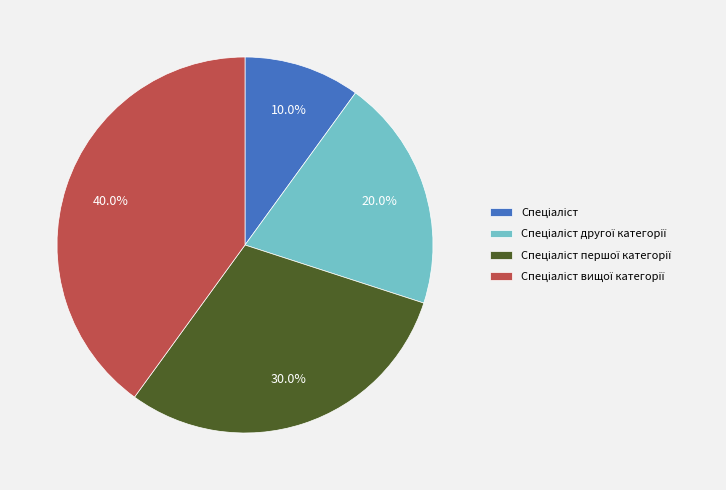

Is there a majority slice in this chart?

No